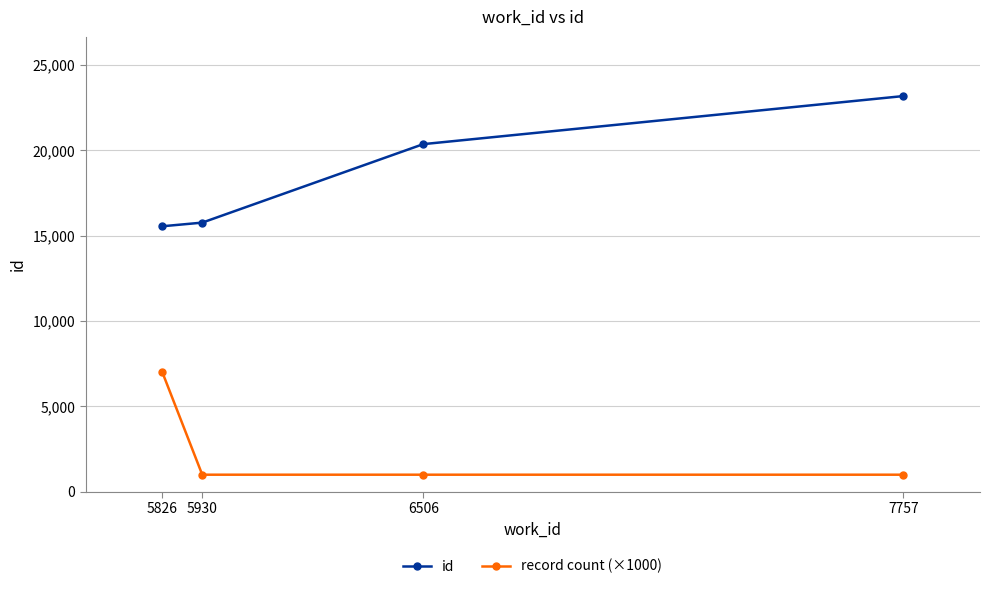

Which series has the largest range (max minus min)?

id